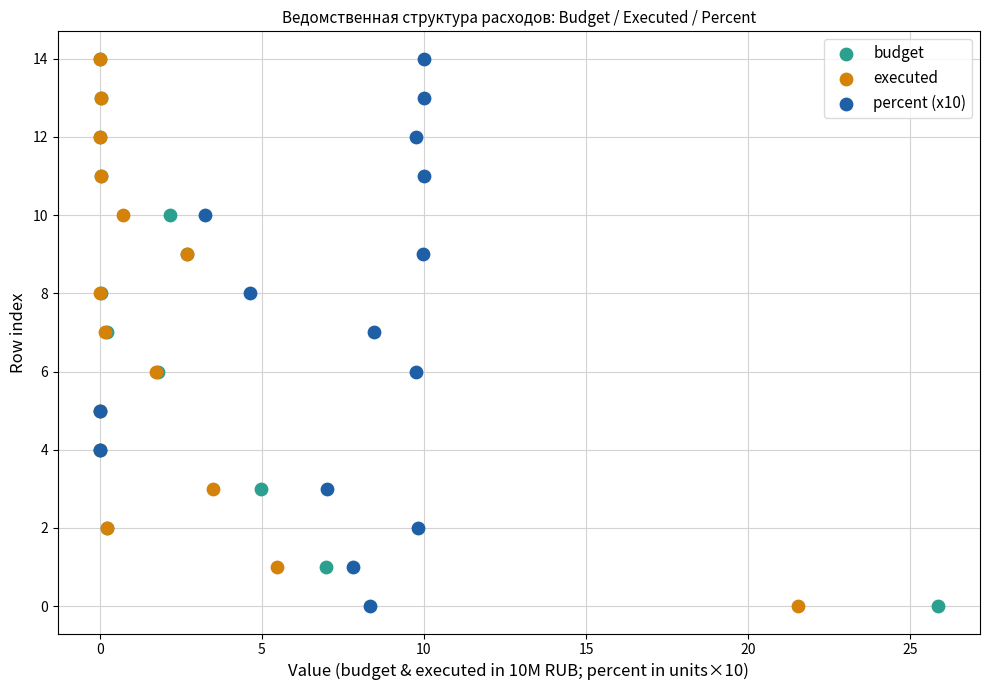

What are all the series names shown in the legend?

budget, executed, percent (x10)